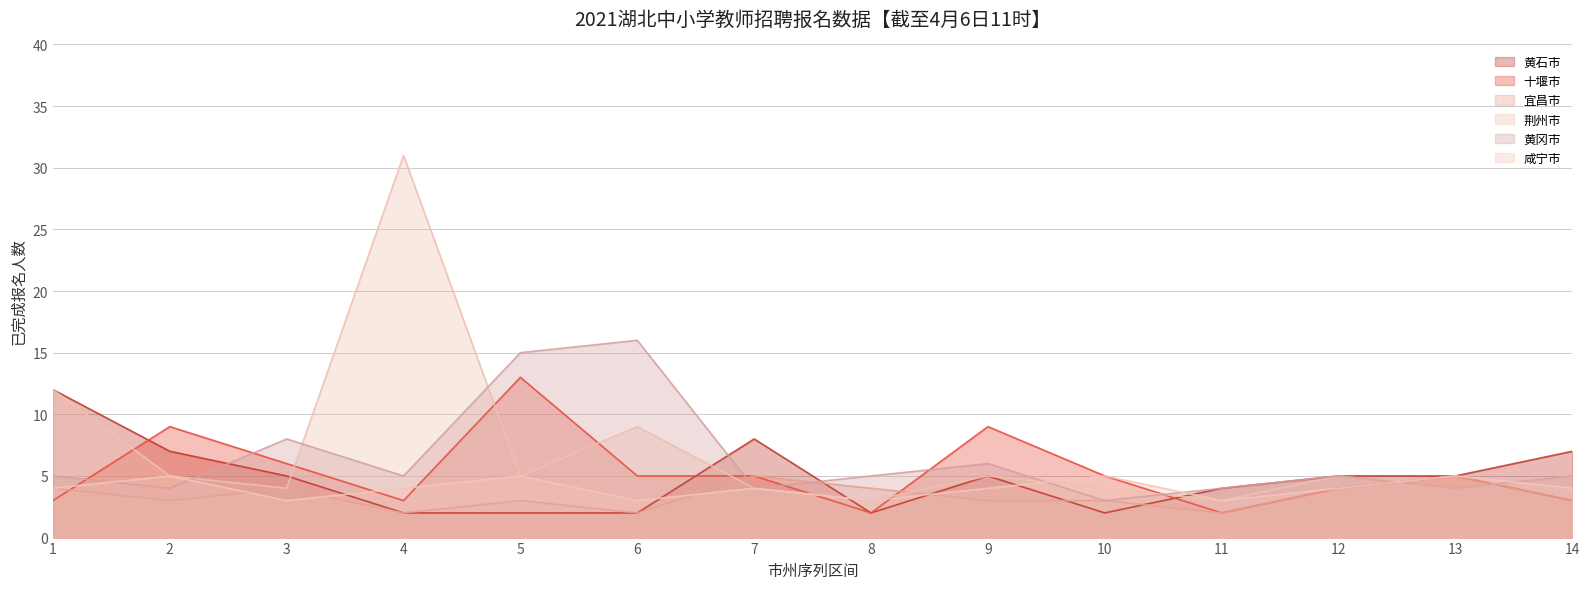

True or false: 十堰市 and 荆州市 cross at least once.

True